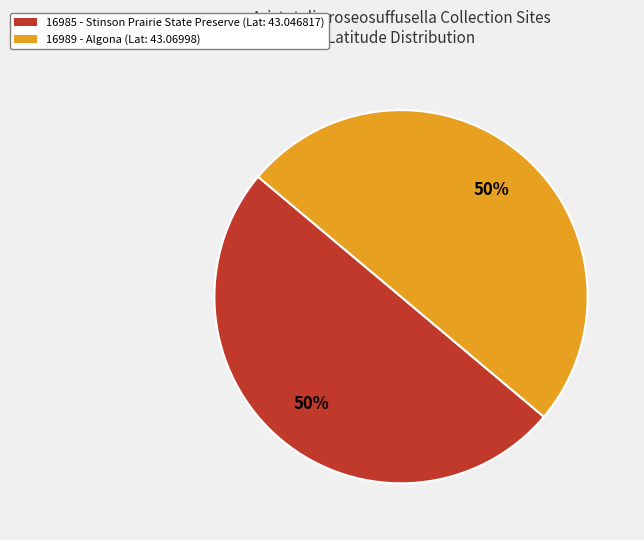

To the nearest percent, what is the average slice percentage?

50%